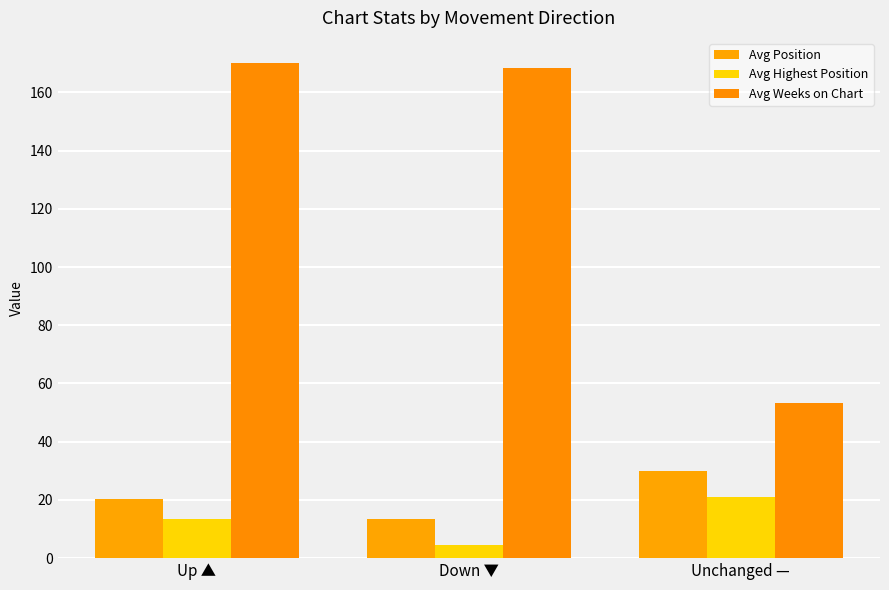

Are the bars horizontal?

No